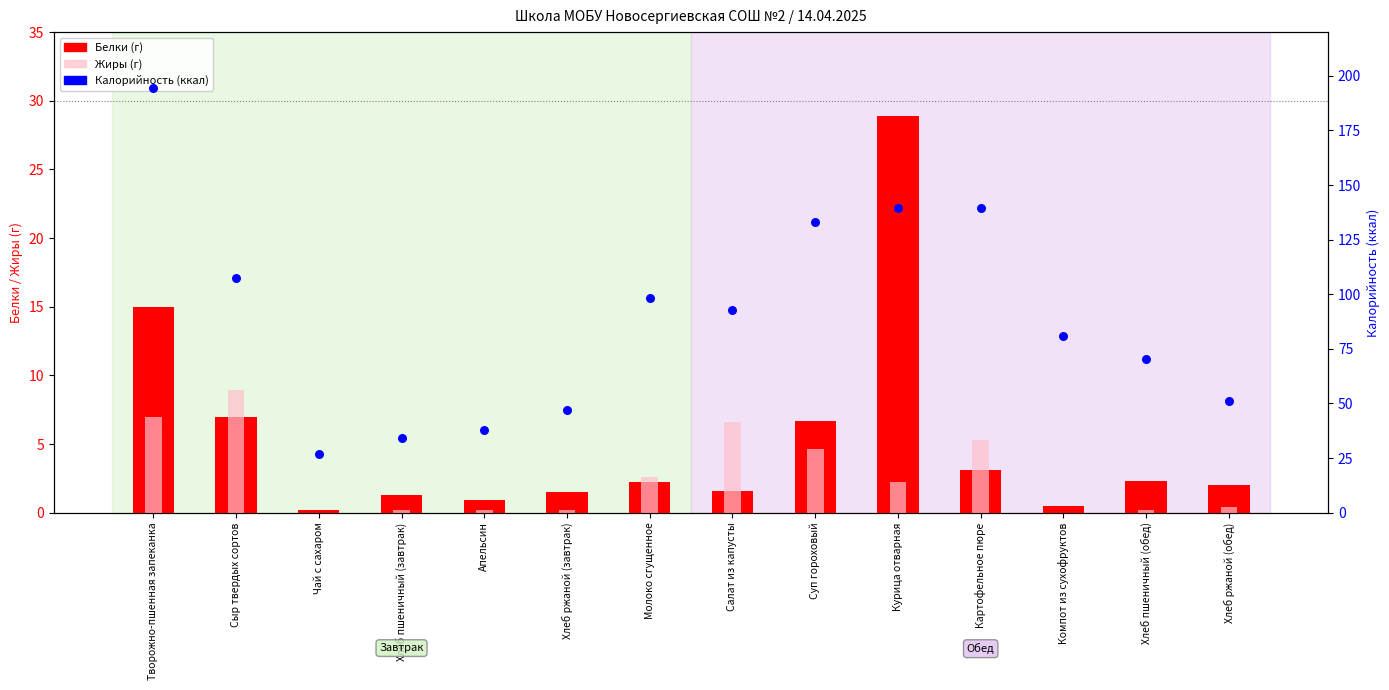

Which series contains the highest Y value?

Калорийность (ккал)